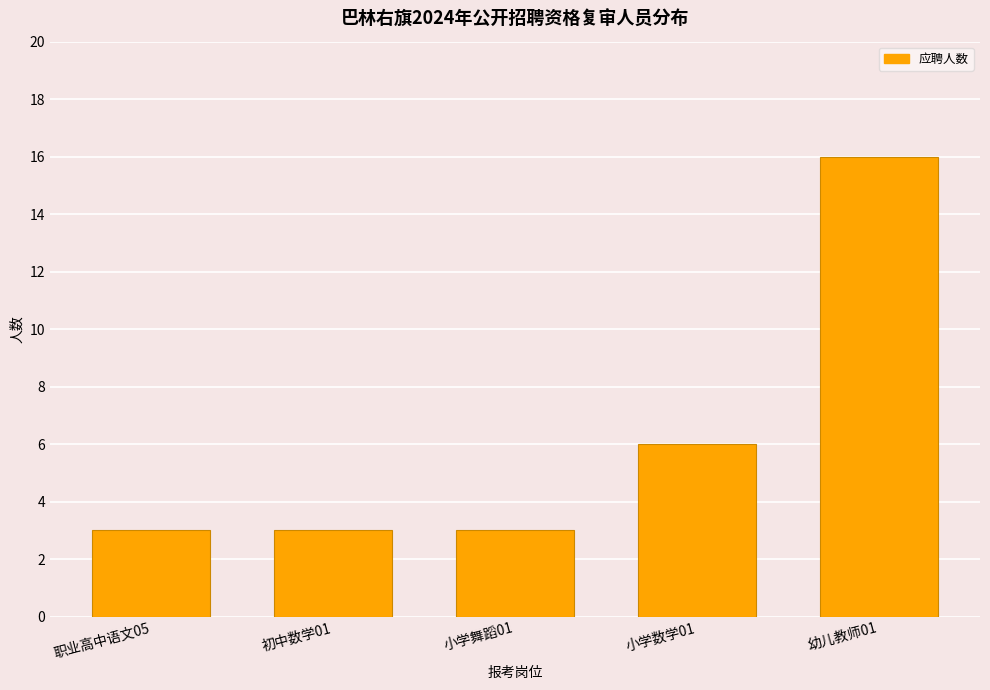

What is the change in value from 初中数学01 to 小学数学01?

+3